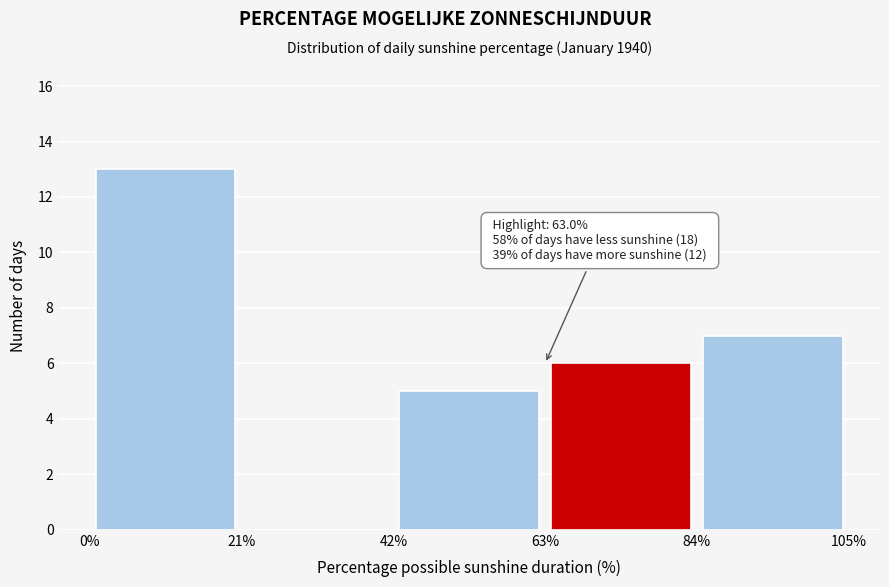

Over which range of the x-axis is the bar tallest?

0% to 21%